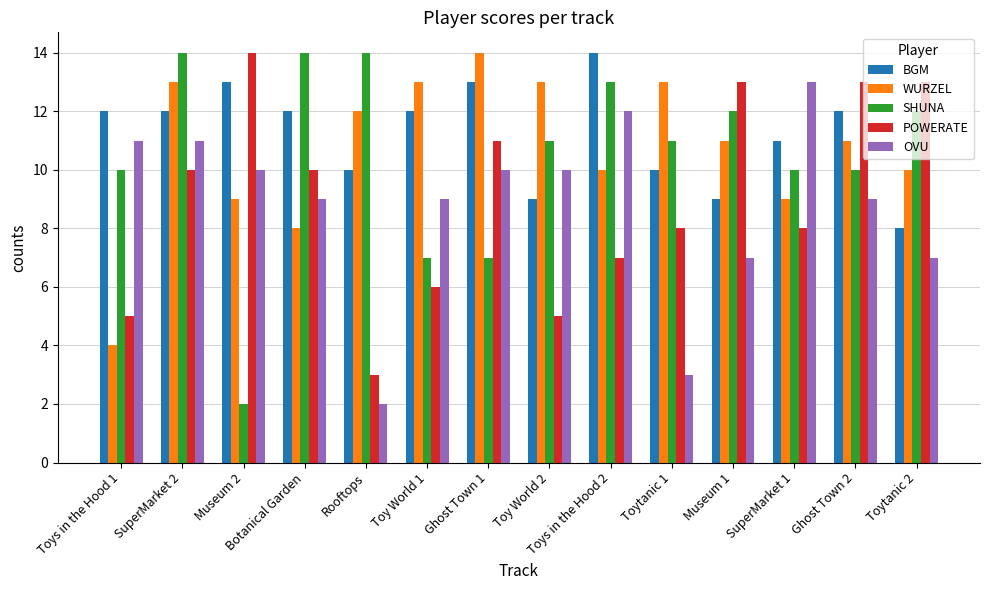

Reading right to left, transcribe all the data shown in this chart.

BGM: Toytanic 2=8	Ghost Town 2=12	SuperMarket 1=11	Museum 1=9	Toytanic 1=10	Toys in the Hood 2=14	Toy World 2=9	Ghost Town 1=13	Toy World 1=12	Rooftops=10	Botanical Garden=12	Museum 2=13	SuperMarket 2=12	Toys in the Hood 1=12
WURZEL: Toytanic 2=10	Ghost Town 2=11	SuperMarket 1=9	Museum 1=11	Toytanic 1=13	Toys in the Hood 2=10	Toy World 2=13	Ghost Town 1=14	Toy World 1=13	Rooftops=12	Botanical Garden=8	Museum 2=9	SuperMarket 2=13	Toys in the Hood 1=4
SHUNA: Toytanic 2=12	Ghost Town 2=10	SuperMarket 1=10	Museum 1=12	Toytanic 1=11	Toys in the Hood 2=13	Toy World 2=11	Ghost Town 1=7	Toy World 1=7	Rooftops=14	Botanical Garden=14	Museum 2=2	SuperMarket 2=14	Toys in the Hood 1=10
POWERATE: Toytanic 2=13	Ghost Town 2=13	SuperMarket 1=8	Museum 1=13	Toytanic 1=8	Toys in the Hood 2=7	Toy World 2=5	Ghost Town 1=11	Toy World 1=6	Rooftops=3	Botanical Garden=10	Museum 2=14	SuperMarket 2=10	Toys in the Hood 1=5
OVU: Toytanic 2=7	Ghost Town 2=9	SuperMarket 1=13	Museum 1=7	Toytanic 1=3	Toys in the Hood 2=12	Toy World 2=10	Ghost Town 1=10	Toy World 1=9	Rooftops=2	Botanical Garden=9	Museum 2=10	SuperMarket 2=11	Toys in the Hood 1=11